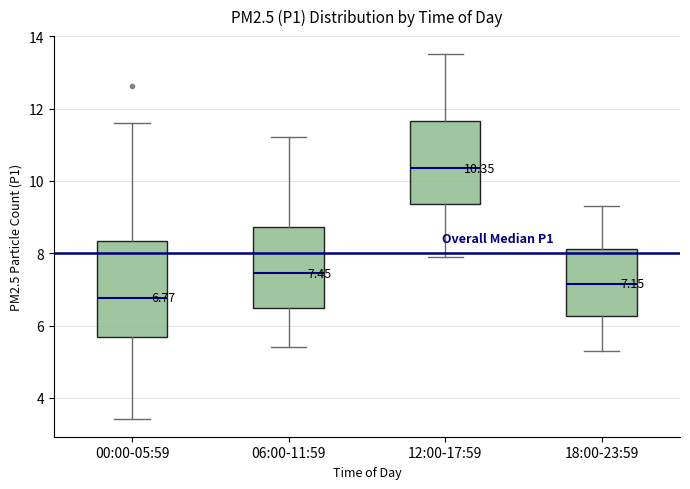

Which box is the tallest, from its lower edge to its upper edge?

00:00-05:59